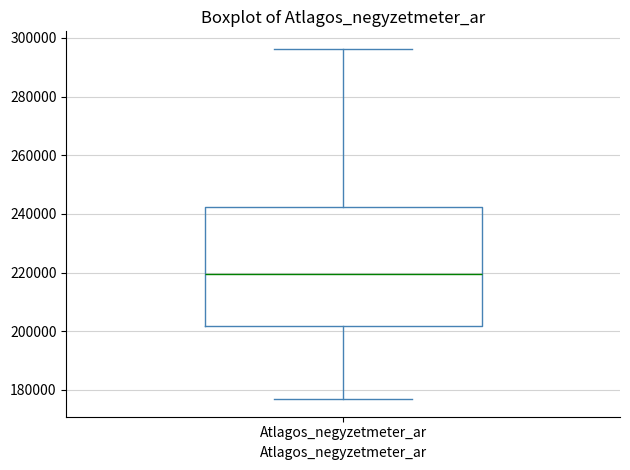

Where is the upper edge of the box for Atlagos_negyzetmeter_ar on the y-axis? The values are not printed on the chart, so give them approximately, as read against the axis.

242000